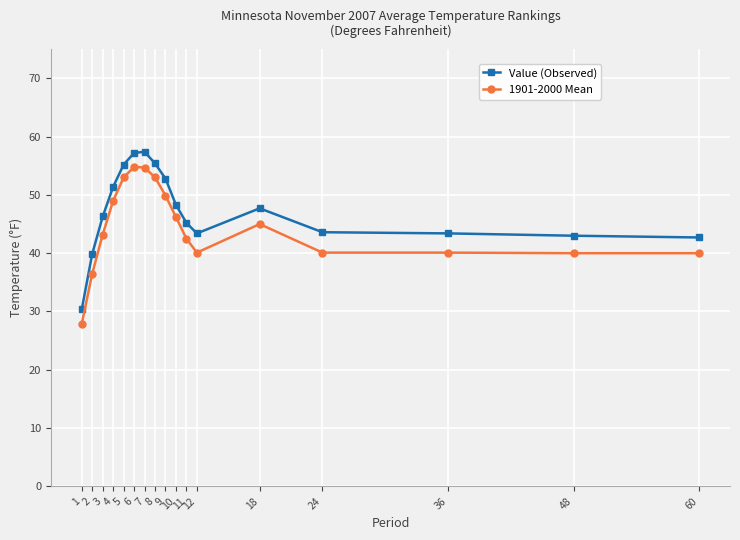

What is the difference between the highest and lowest values at 10?

2.1